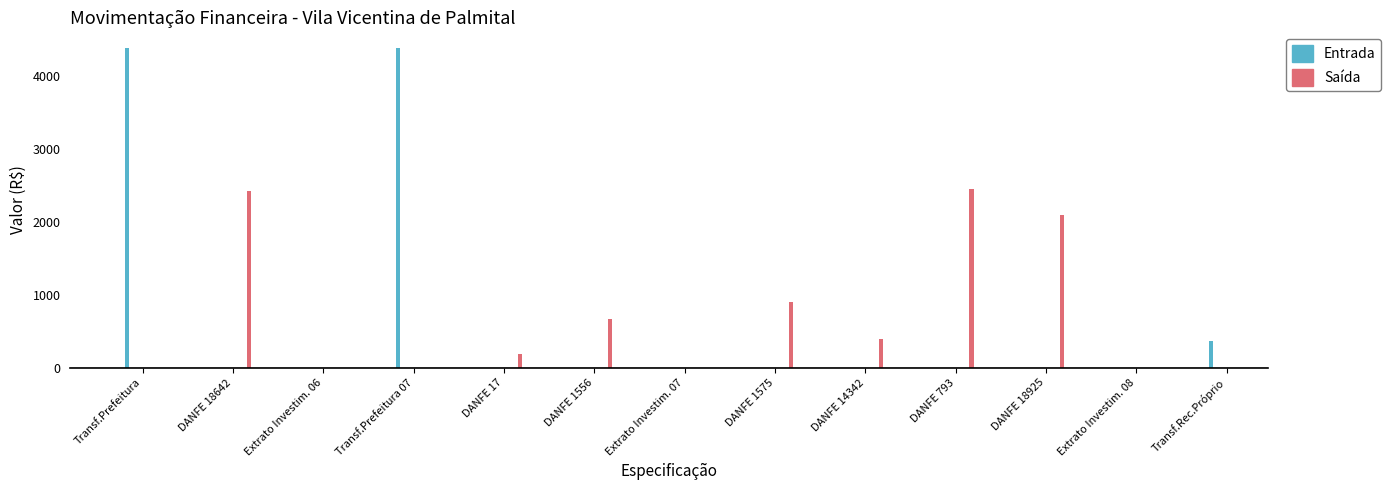

Reading right to left, extract all data points from this chart.

Saída: Transf.Rec.Próprio=0.0	Extrato Investim. 08=0.0	DANFE 18925=2094.0	DANFE 793=2450.0	DANFE 14342=400.0	DANFE 1575=895.0	Extrato Investim. 07=0.0	DANFE 1556=675.0	DANFE 17=190.0	Transf.Prefeitura 07=0.0	Extrato Investim. 06=0.0	DANFE 18642=2419.2	Transf.Prefeitura=0.0
Entrada: Transf.Rec.Próprio=360.7	Extrato Investim. 08=0.7	DANFE 18925=0.0	DANFE 793=0.0	DANFE 14342=0.0	DANFE 1575=0.0	Extrato Investim. 07=1.7	DANFE 1556=0.0	DANFE 17=0.0	Transf.Prefeitura 07=4380.0	Extrato Investim. 06=0.1	DANFE 18642=0.0	Transf.Prefeitura=4380.0